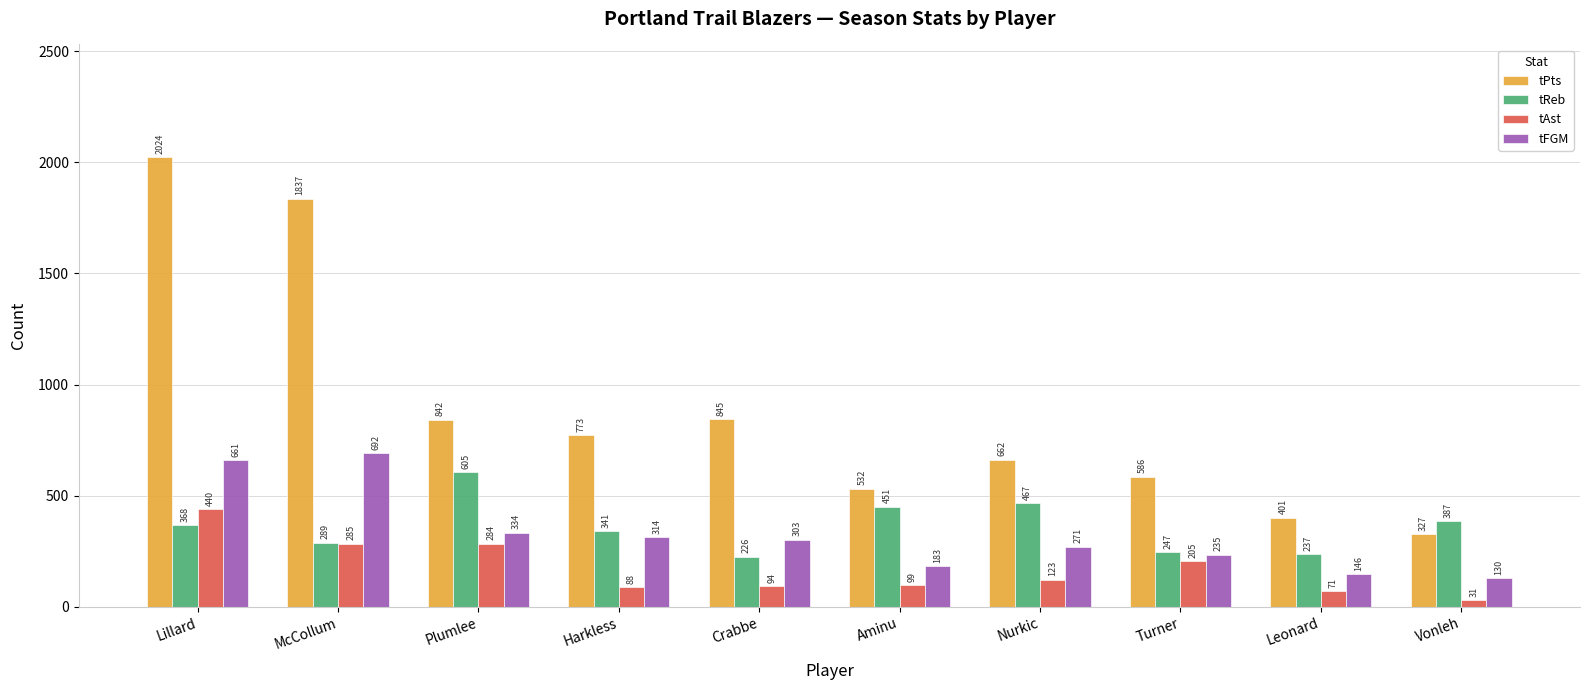

Which category has the lowest value across all series?

Vonleh